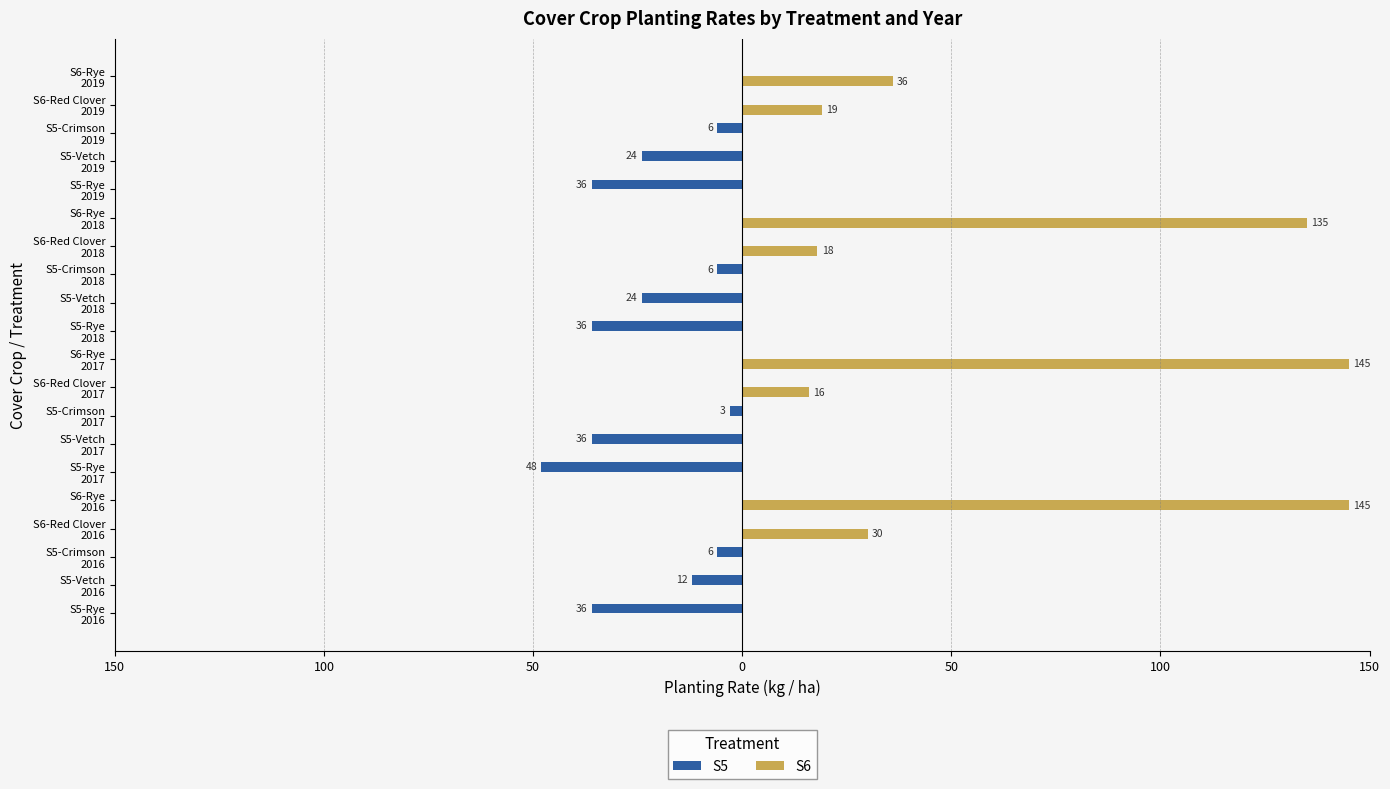

List the series in order of their peak value, highest first.

S6, S5